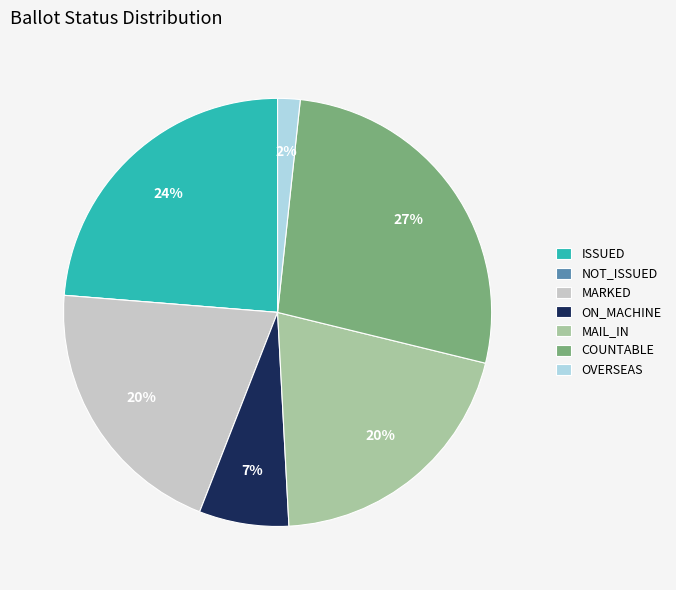

To the nearest percent, what portion does ON_MACHINE represent?

7%